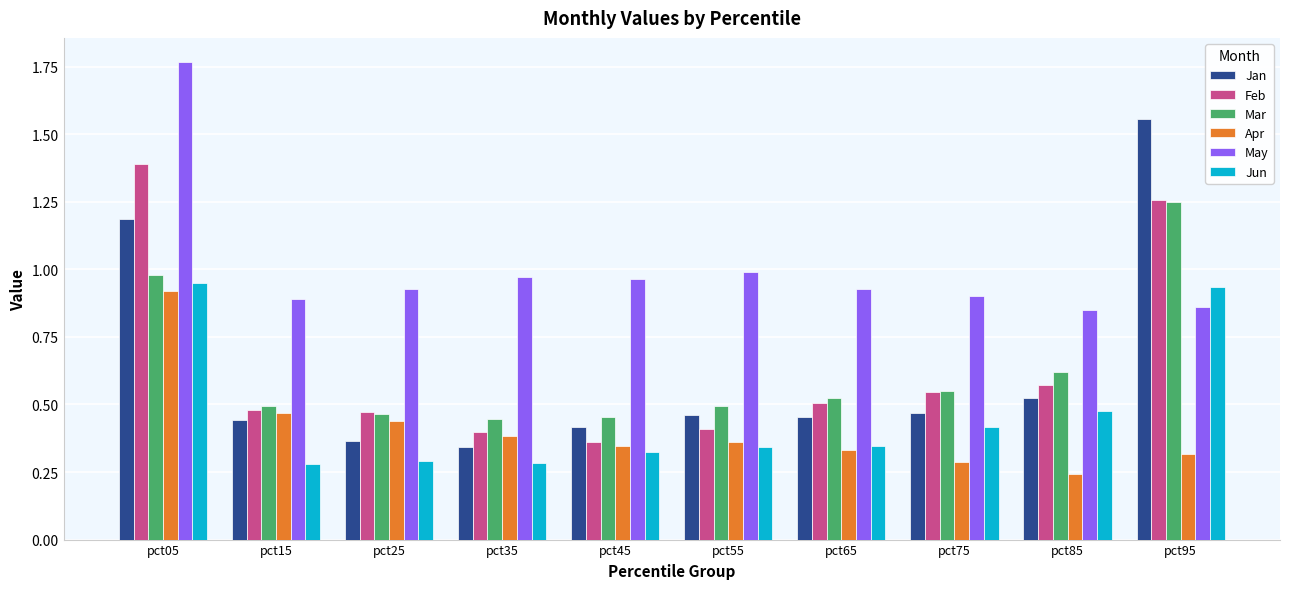

At how many categories does at least one series exceed 1?

2